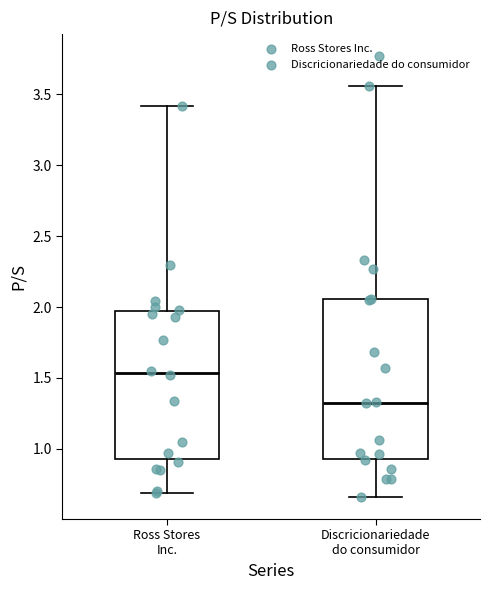

Where is the lower edge of the box for Ross Stores Inc. on the y-axis? The values are not printed on the chart, so give them approximately, as read against the axis.

0.95